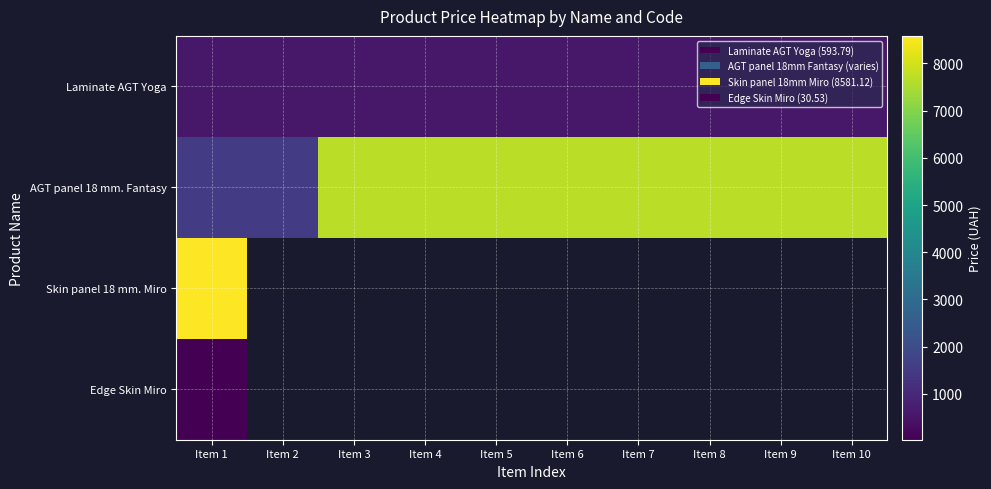

What is the difference between the maximum and second lowest values in the AGT panel 18 mm. Fantasy series?

6161.1